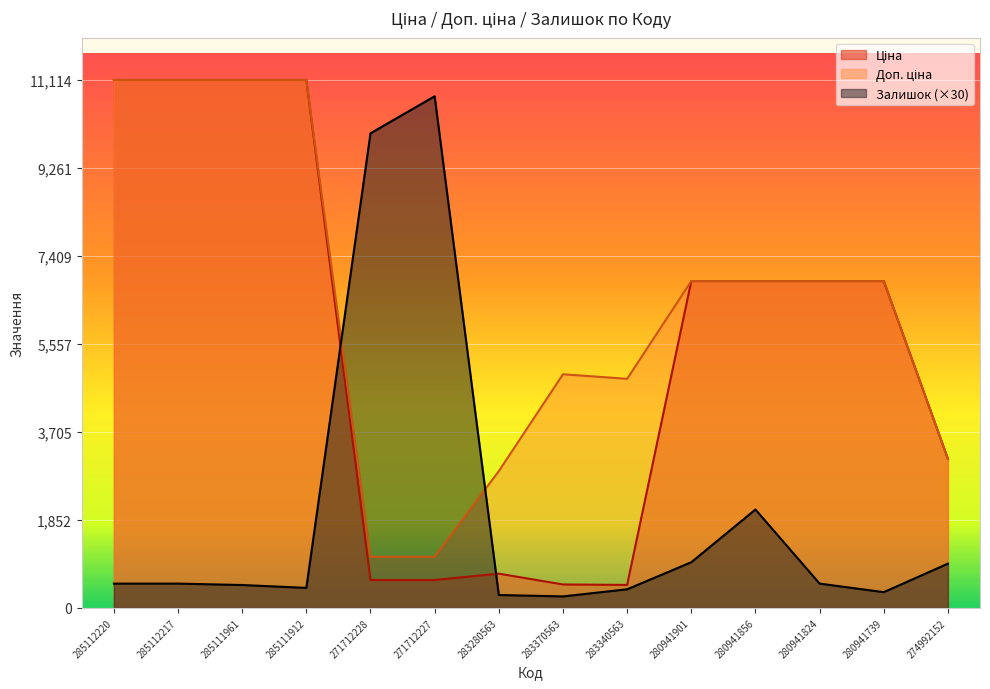

What is the label of the 7th point from the left?

283280563